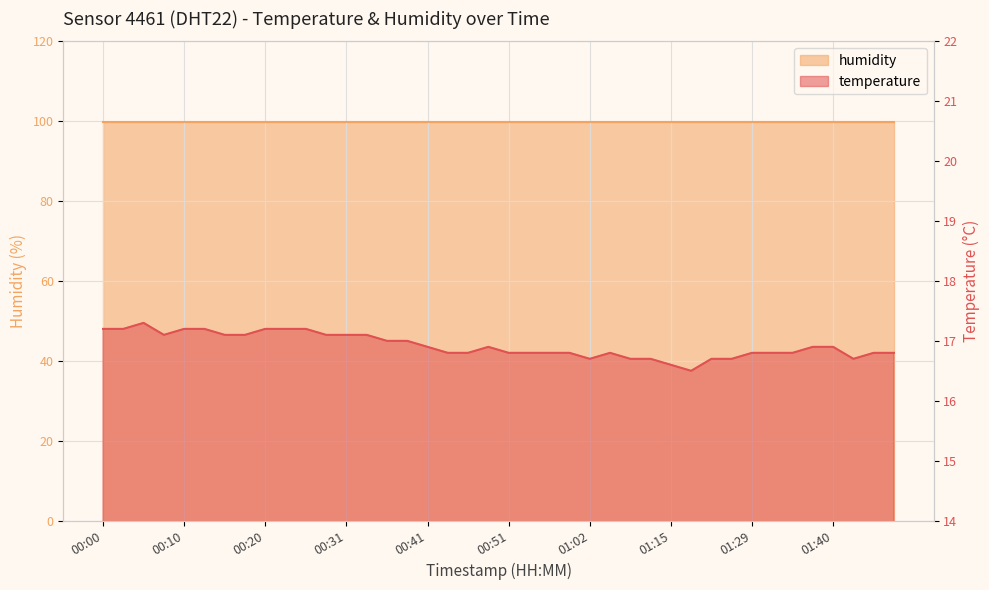

What is the label of the 20th point from the left?

00:49